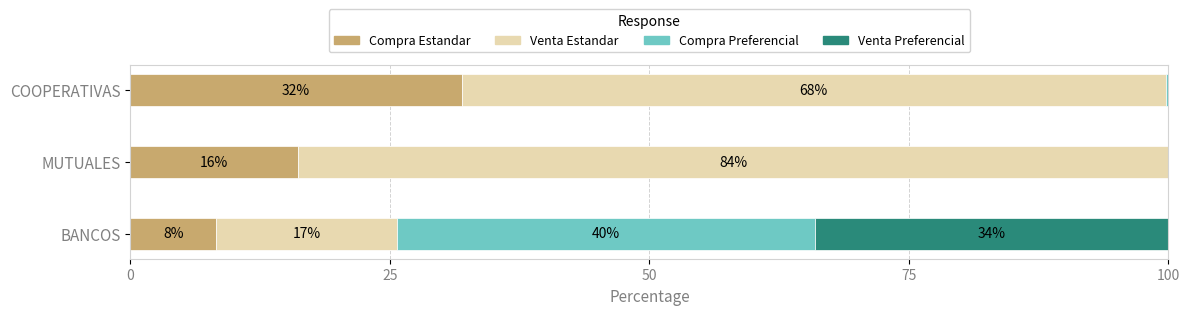

At which label does Compra Estandar reach its peak?

COOPERATIVAS